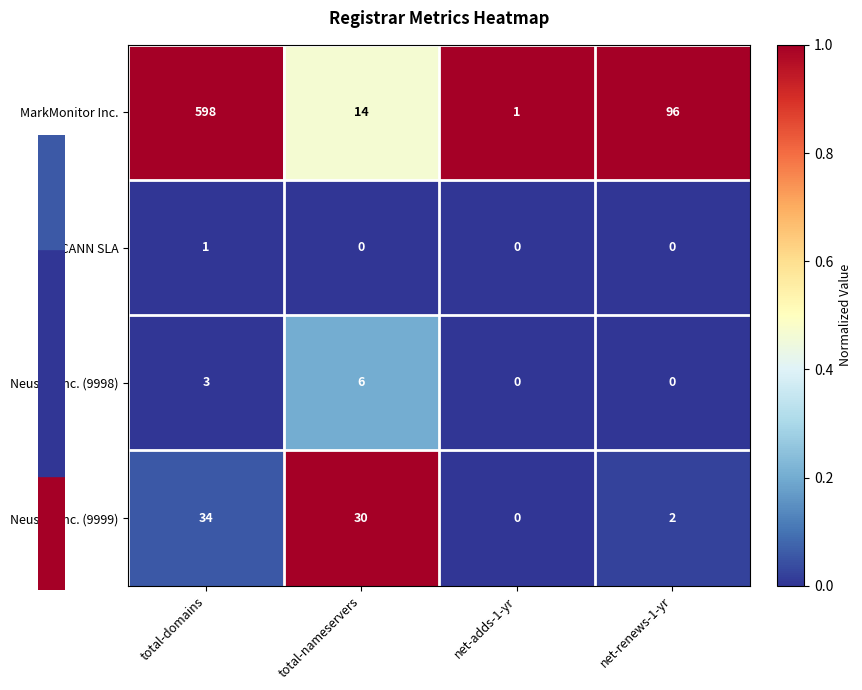

The Neustar Inc. (9998) series shows 0 at net-renews-1-yr. True or false?

True